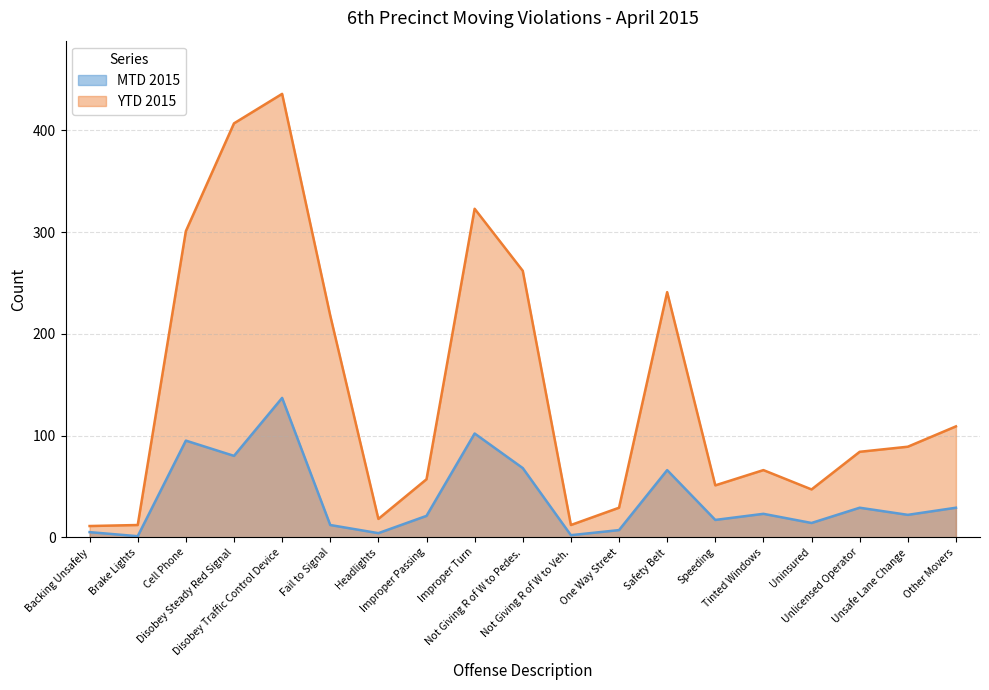

At which label is YTD 2015 closest to 223?

Fail to Signal